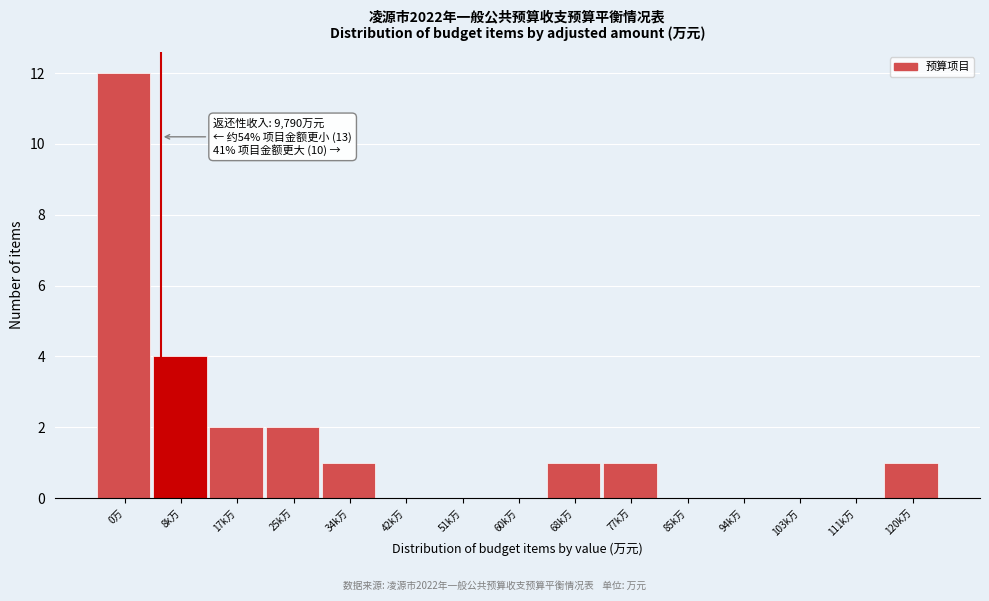

Reading left to right, extract all data points from this chart.

0万=12	8k万=4	17k万=2	25k万=2	34k万=1	42k万=0	51k万=0	60k万=0	68k万=1	77k万=1	85k万=0	94k万=0	103k万=0	111k万=0	120k万=1